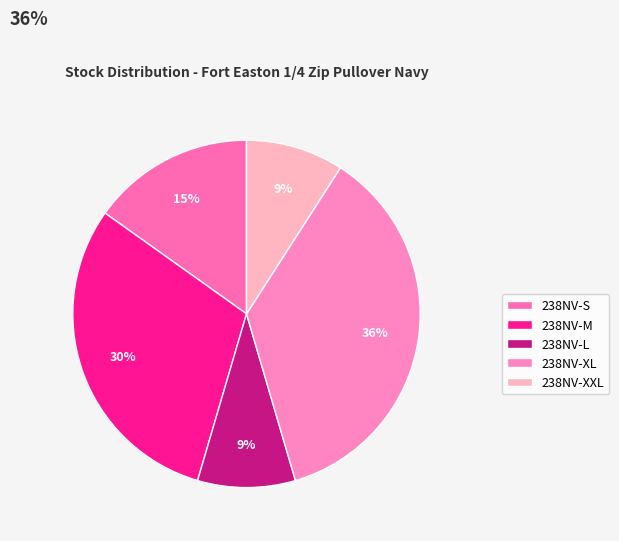

Count the number of slices in the pie.

5